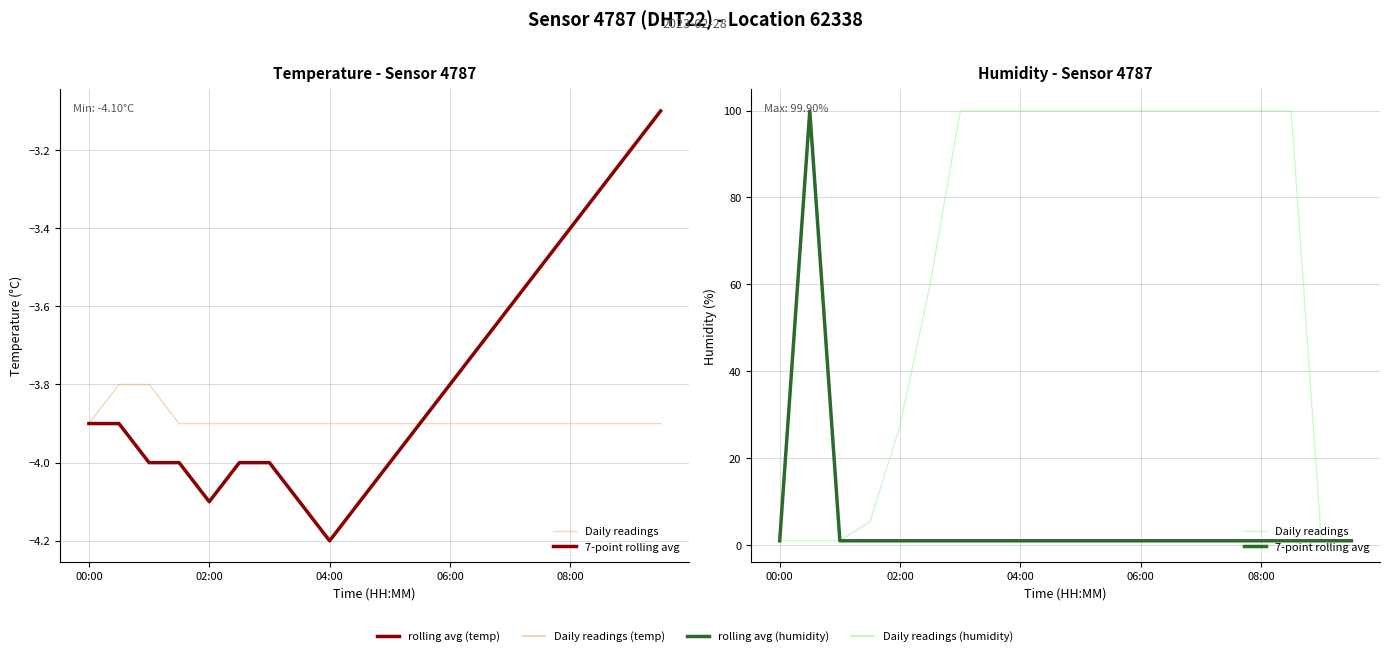

True or false: 7-point rolling avg and Daily readings cross at least once.

False